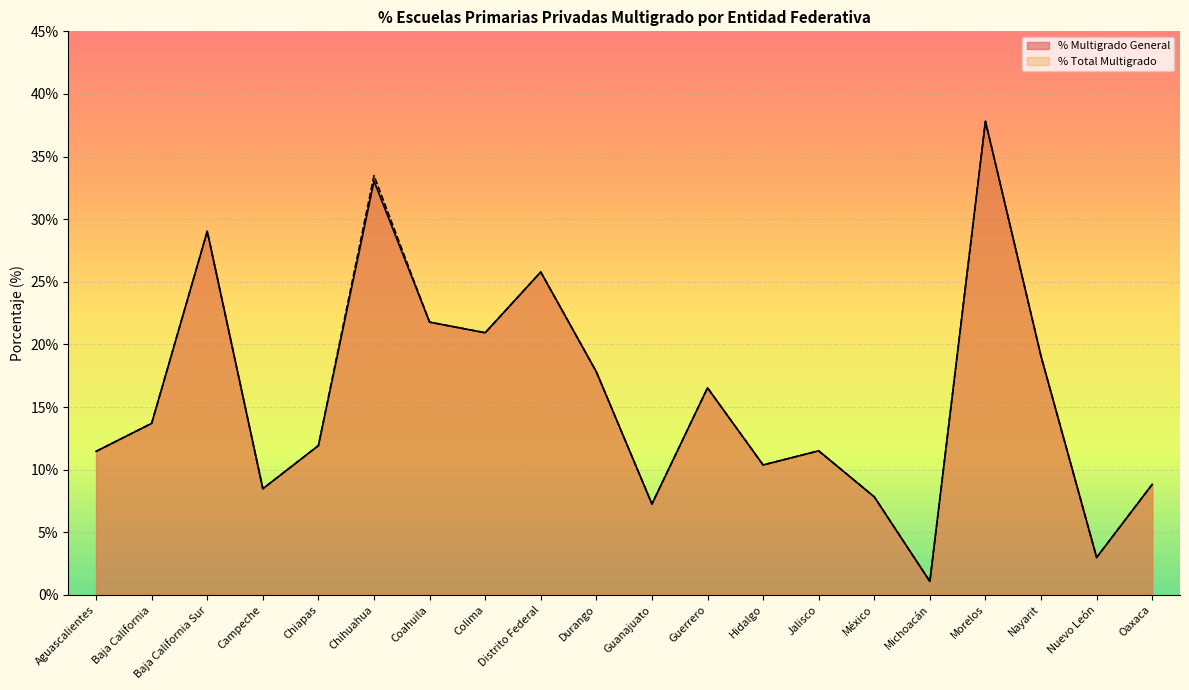

Is it true that % Total Multigrado equals 47.4 at Baja California Sur?

False